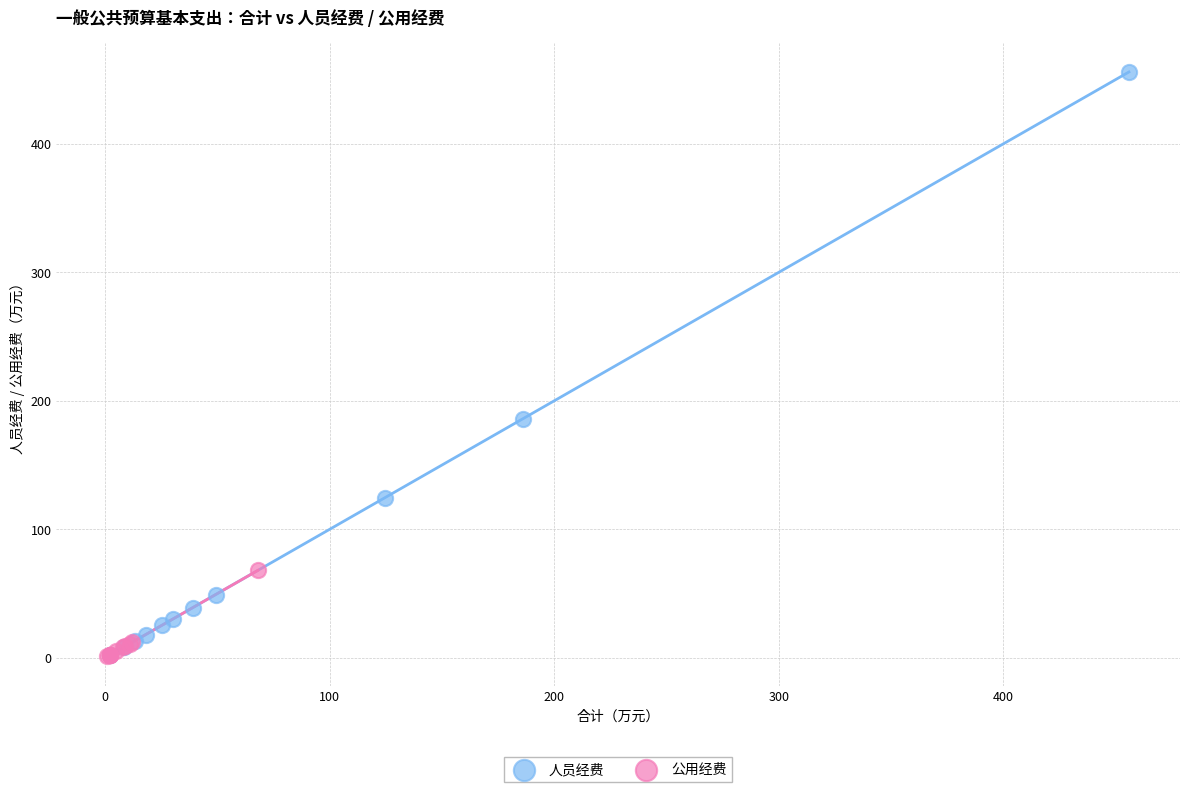

Which series has the widest spread of Y values?

人员经费